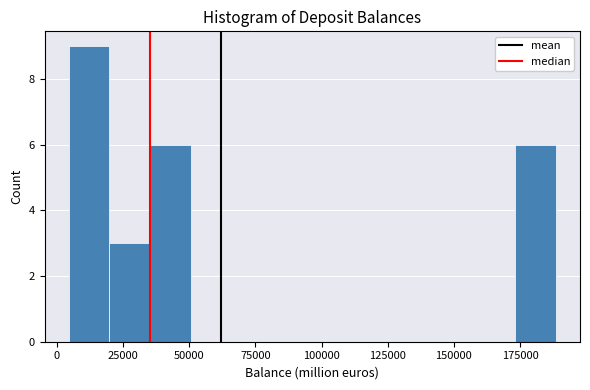

Read against the x-axis, roughly where is the centre of the tallest bar?

10000